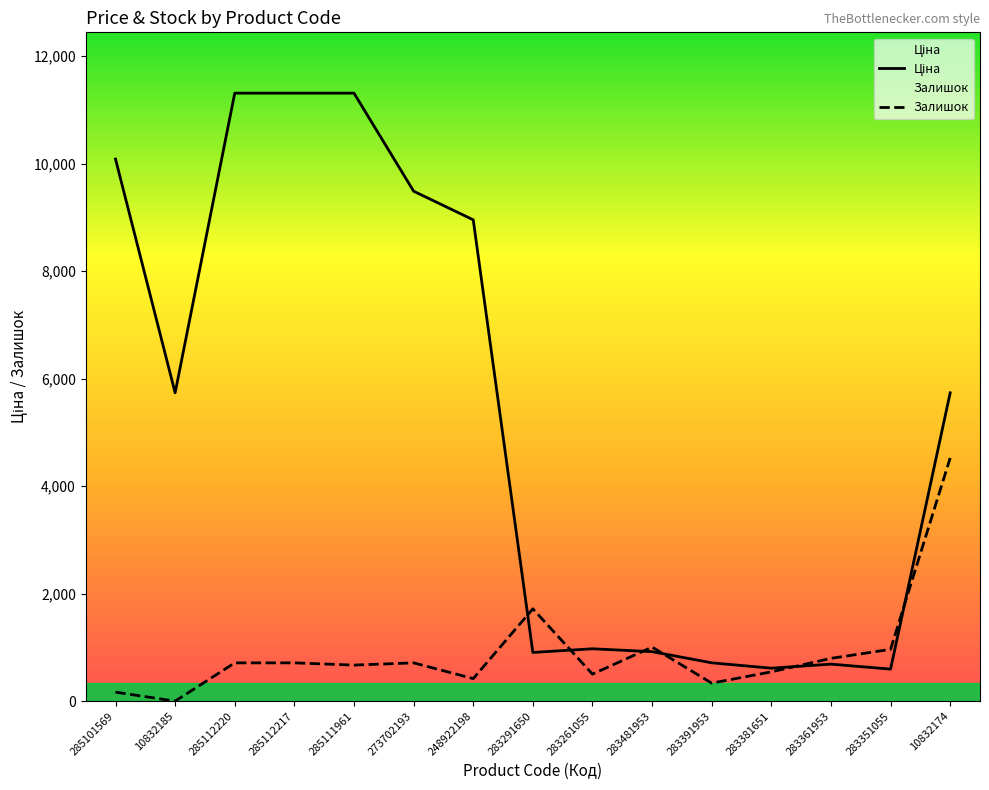

Where is the first local minimum for Залишок?

10832185